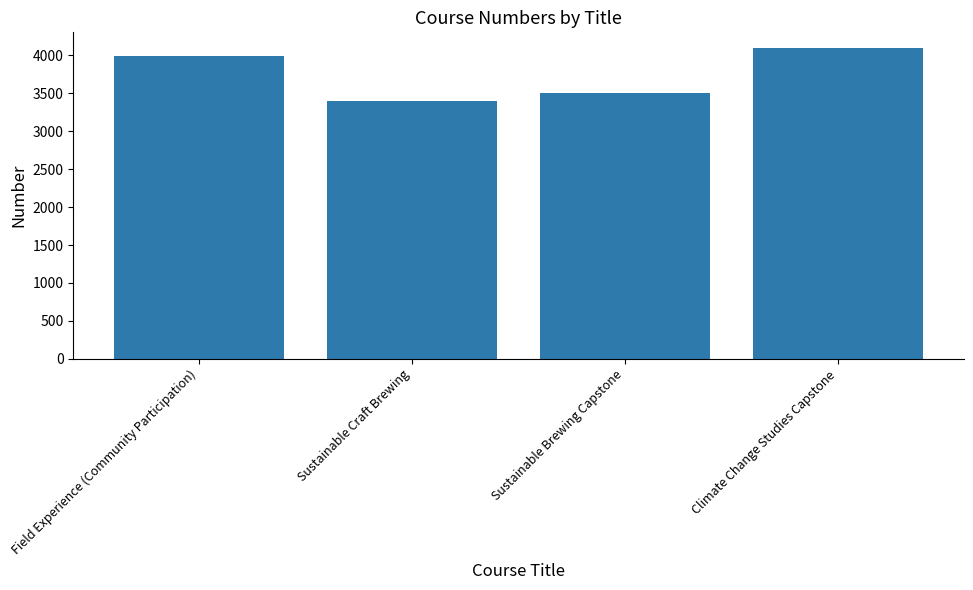

At which label is the value closest to 3750?

Field Experience (Community Participation)